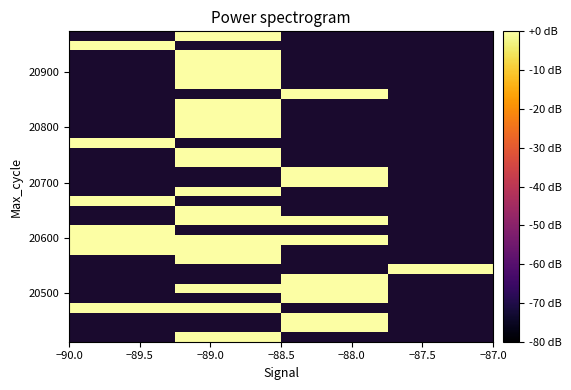

Between −88.5 and −90.0, which is larger?

−90.0